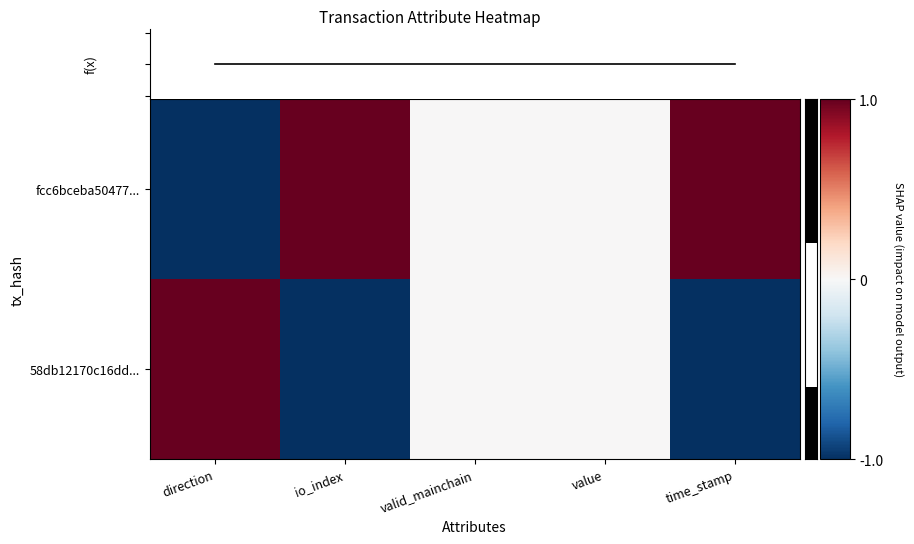

What is the difference between the highest and lowest values at io_index?

2